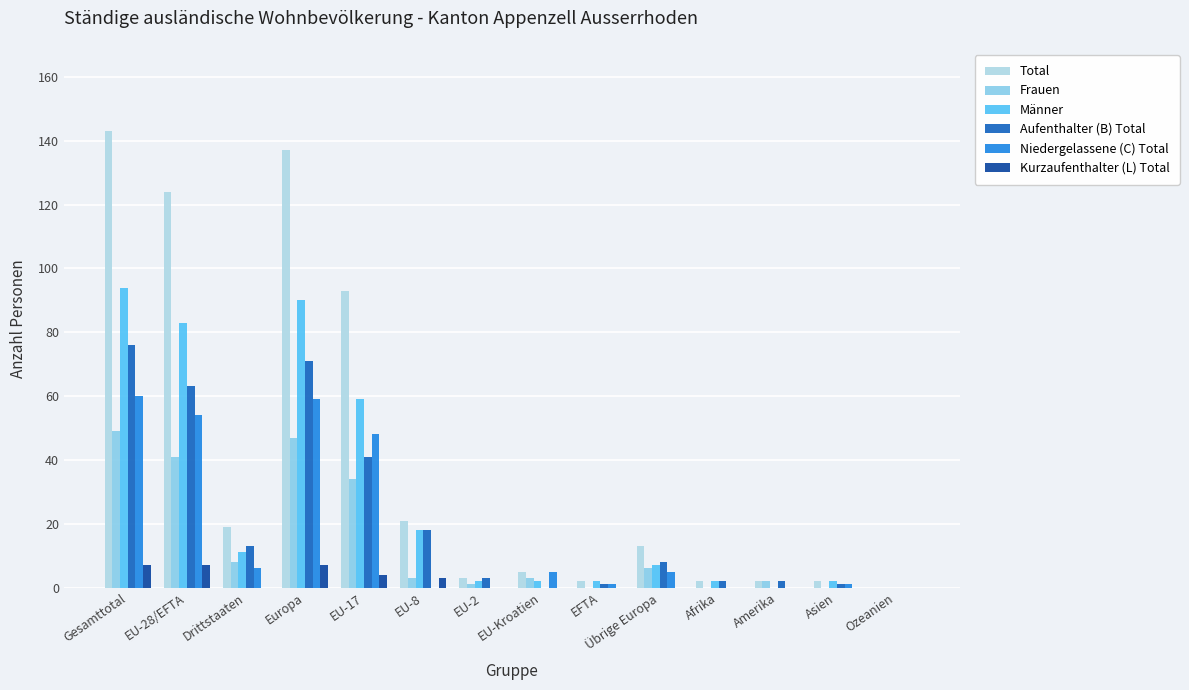

The value of Männer at EU-Kroatien is 3. True or false?

False